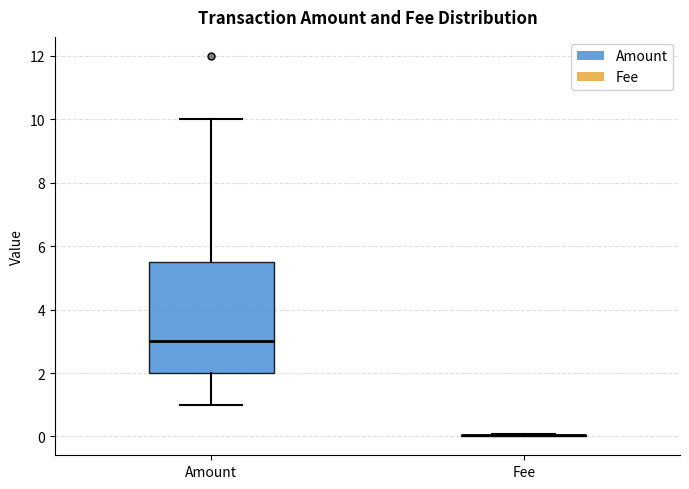

Reading left to right, read every box against the y-axis: the position of its median line, the range the box covers, and the ends of its whiskers. The values are not printed on the chart, so give them approximately, as read against the axis.

Amount: median 3.0, box 2.0 to 5.6, whiskers 1.0 to 10.0
Fee: box collapsed to a line at 0.0, whiskers 0.0 to 0.0